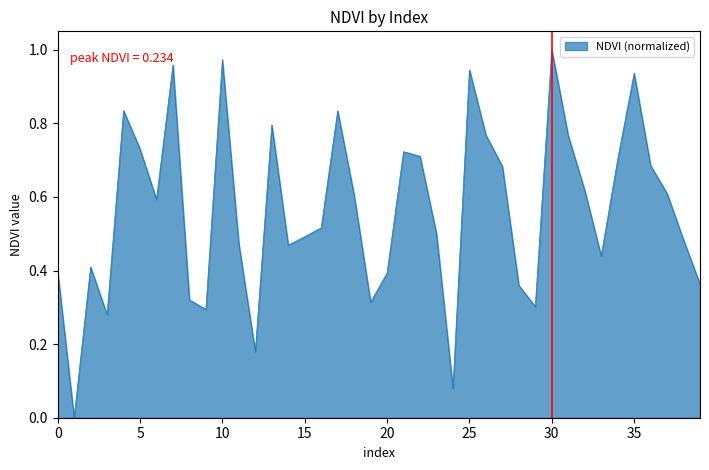

Which label corresponds to the largest value in the chart?

30